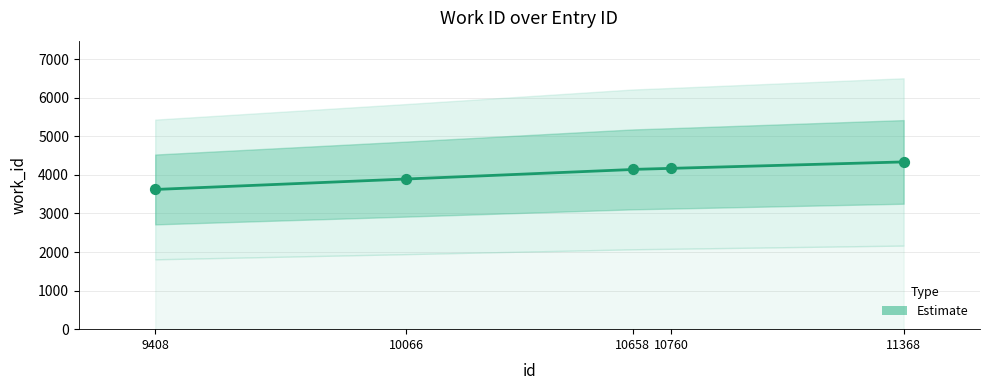

What is the change in value from 10066 to 10658?

+251